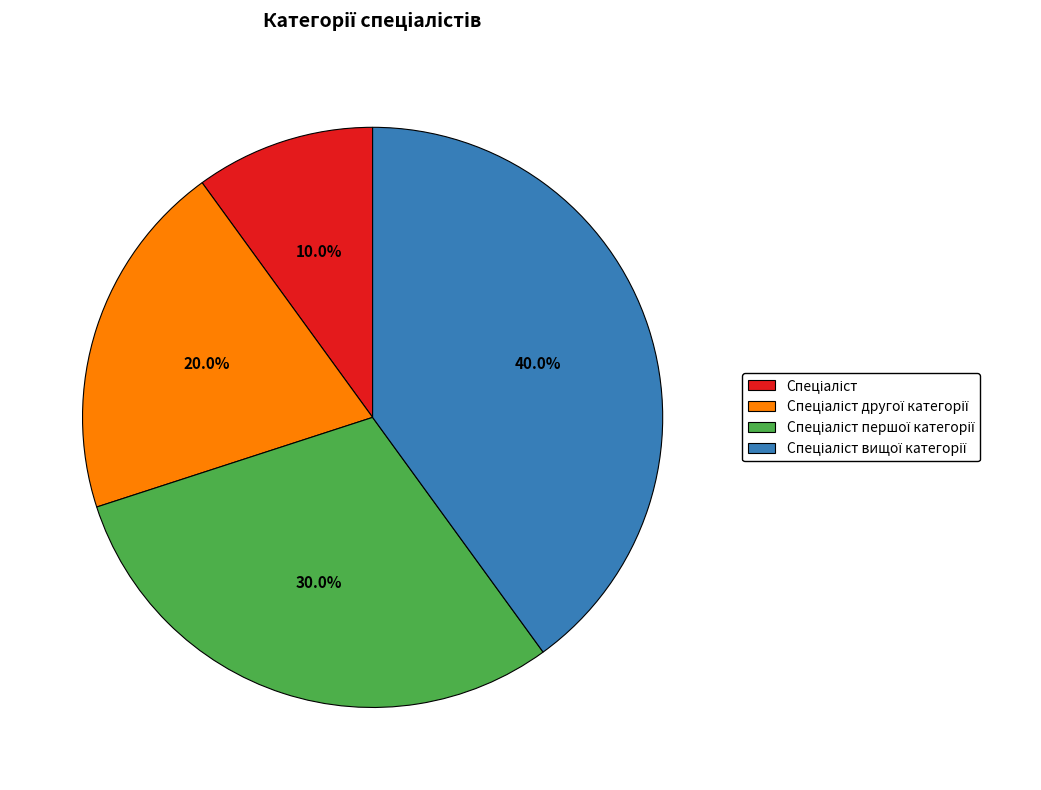

Is there a majority slice in this chart?

No